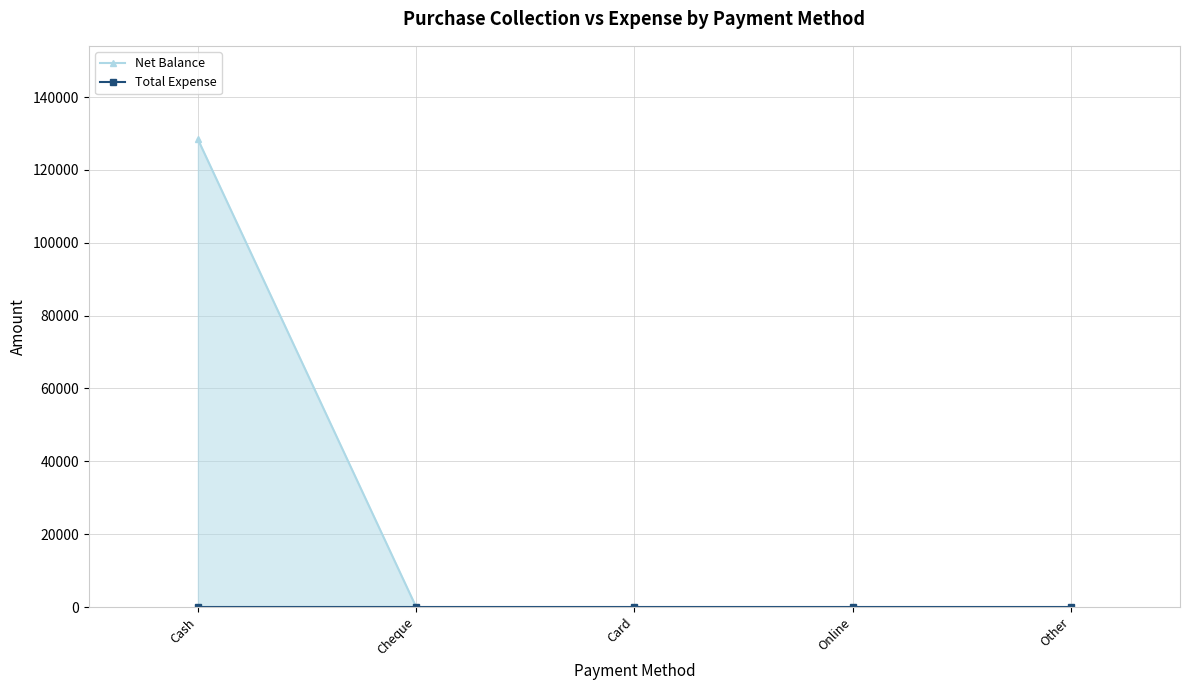

At which category does the chart reach its minimum across all series?

Cheque